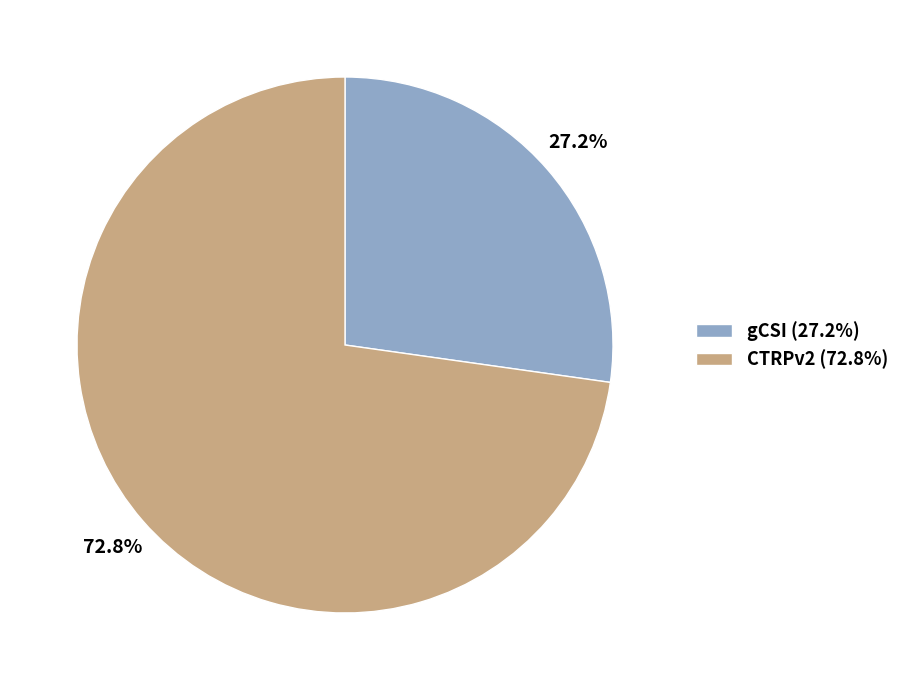

Between CTRPv2 and gCSI, which is larger?

CTRPv2